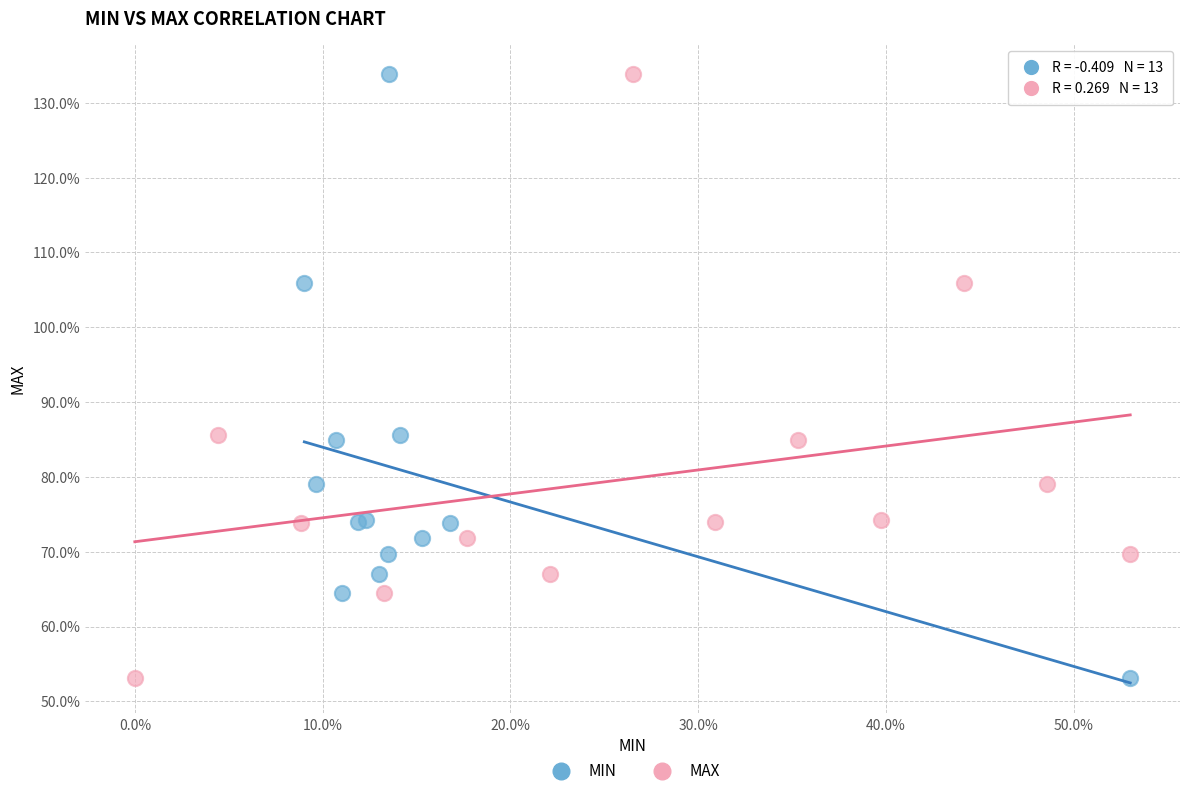

What are all the series names shown in the legend?

MIN, MAX